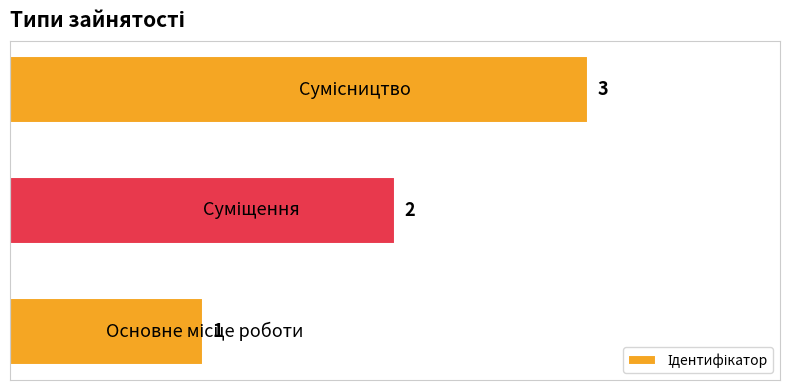

How many values are below 2?

1